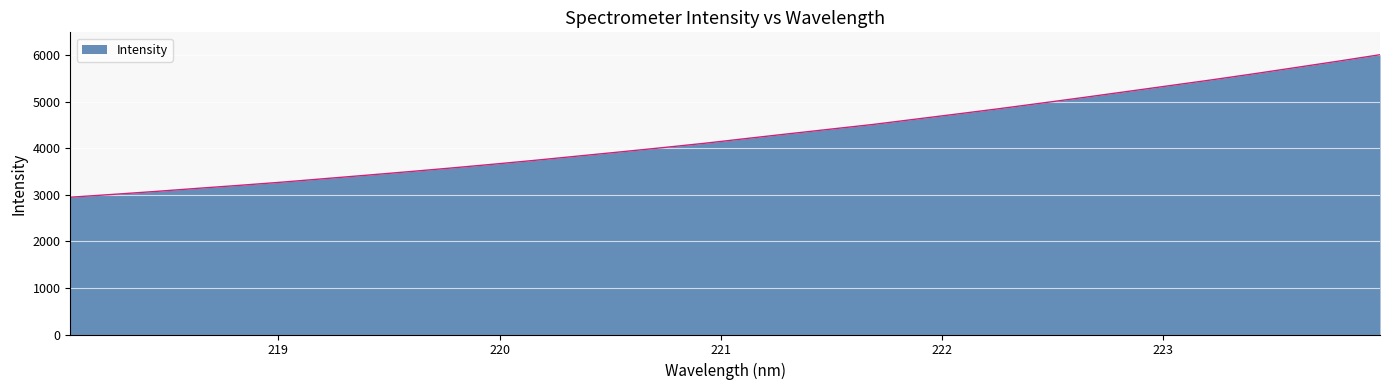

What is the minimum value shown in the chart?

2948.0